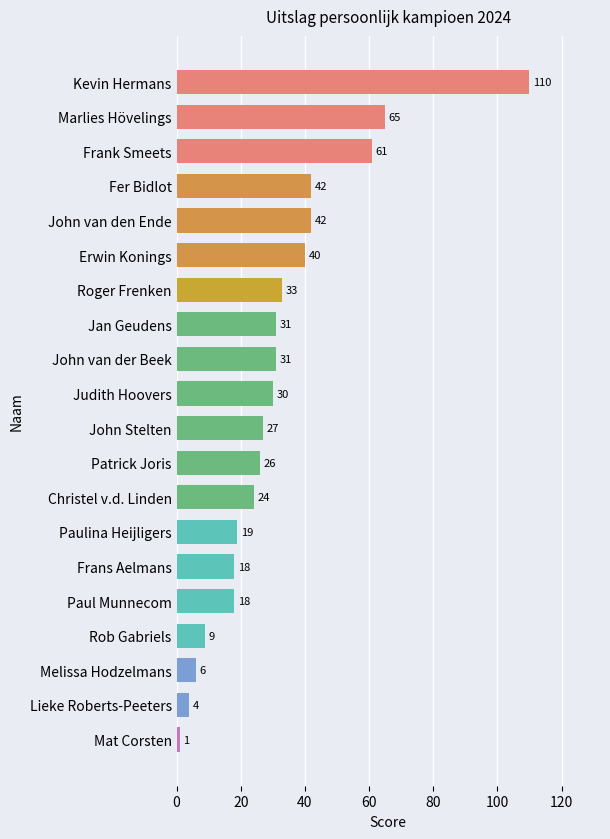

Does the chart contain any negative values?

No